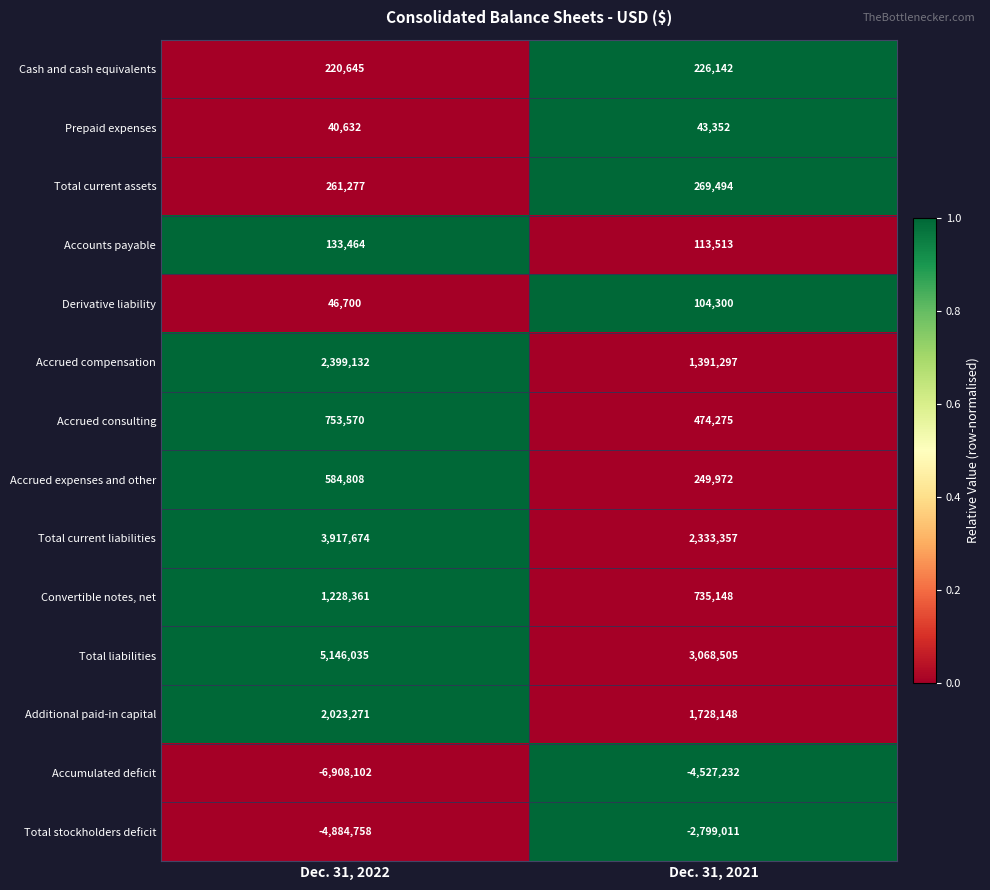

Between Dec. 31, 2022 and Dec. 31, 2021, which series saw the biggest shift?

Accumulated deficit